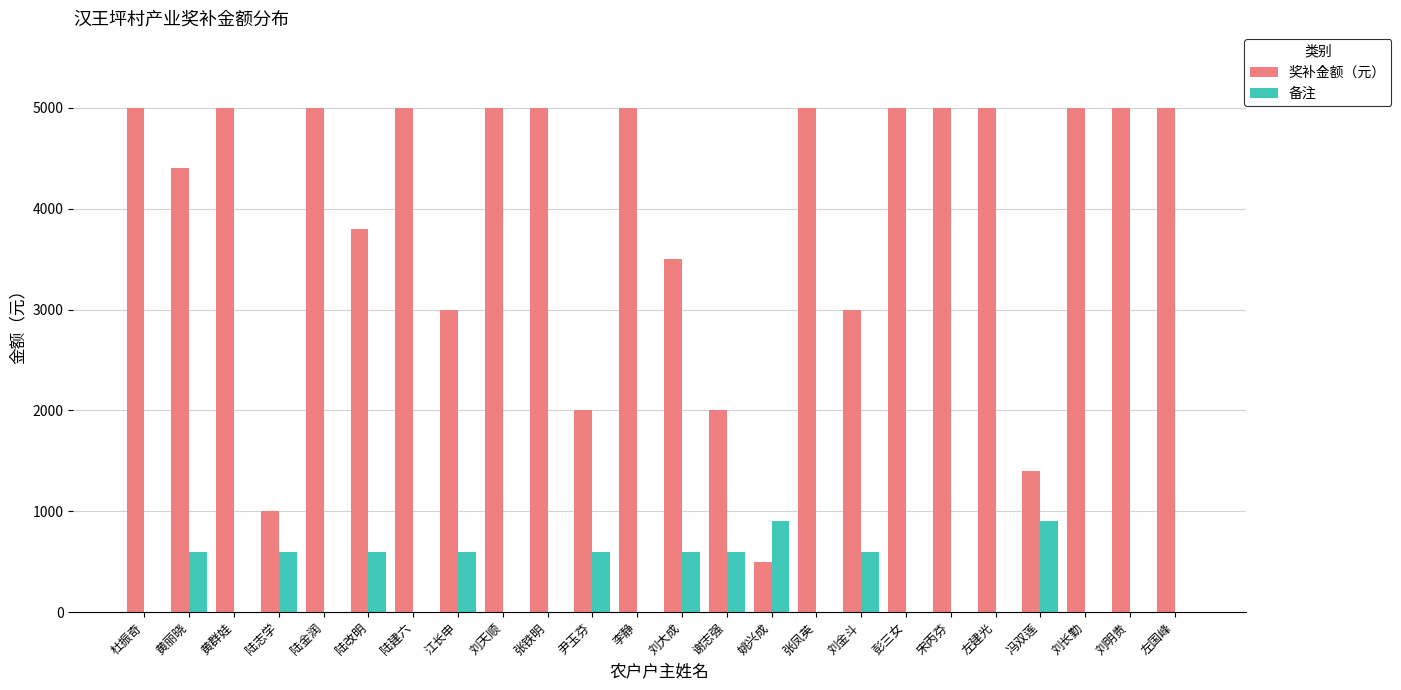

True or false: 奖补金额（元） has a value of 1333 at 陆志学.

False